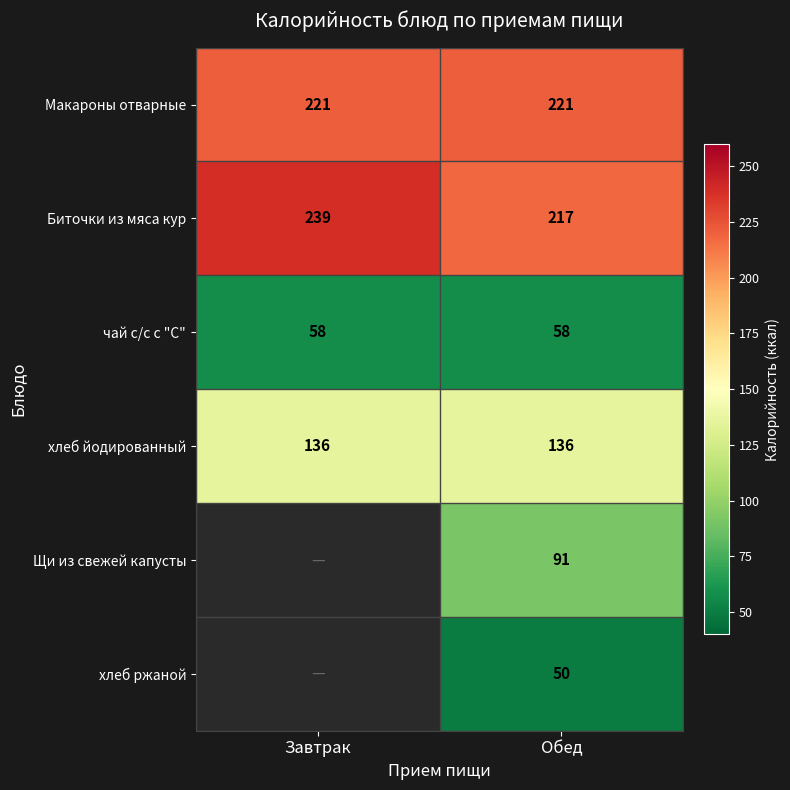

How many series are shown in this chart?

6